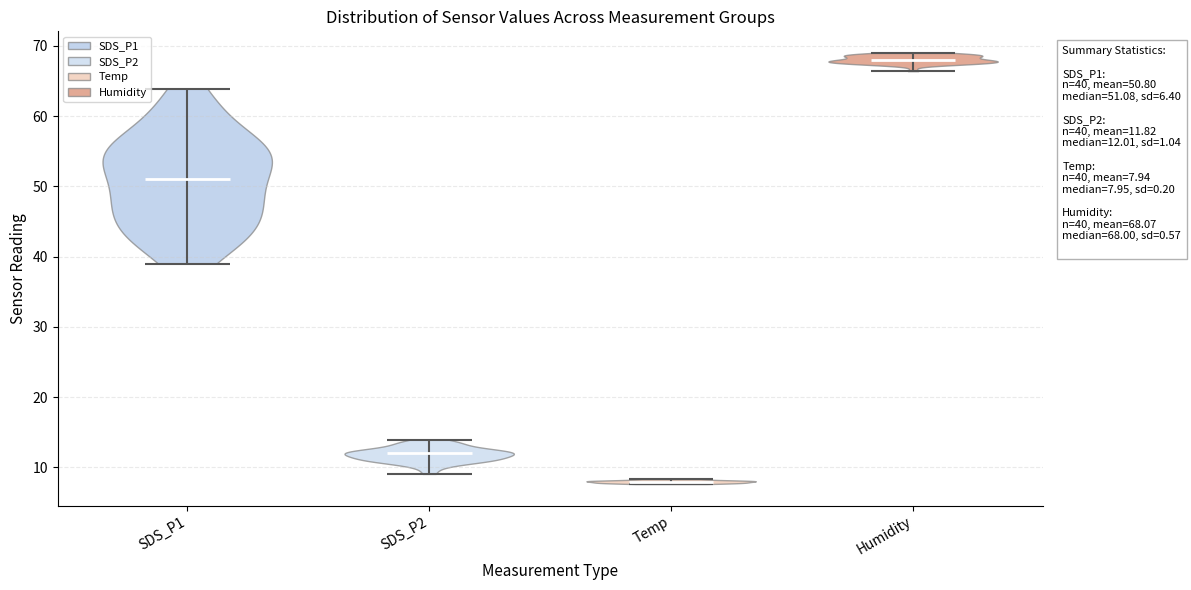

Which violin has the lowest median line?

Temp